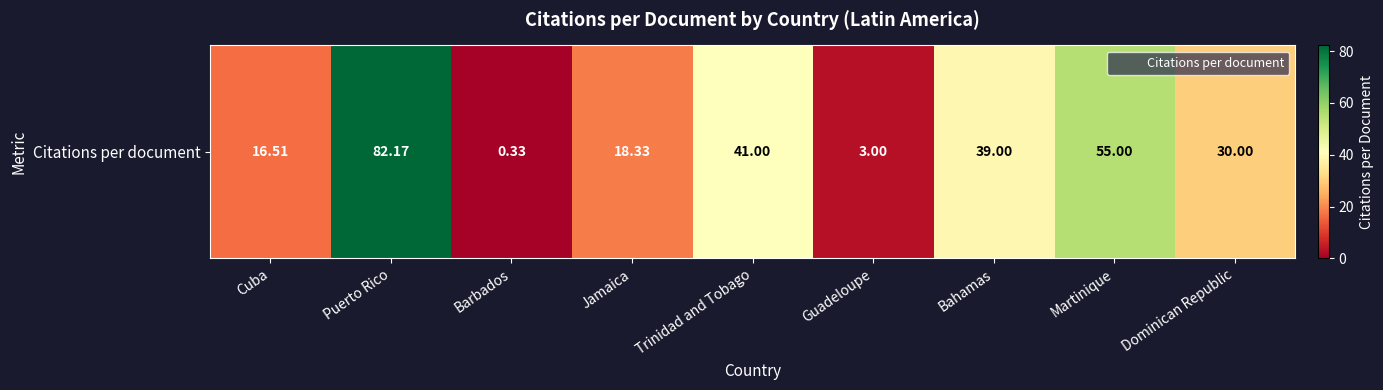

What is the approximate value at Guadeloupe?

3.0